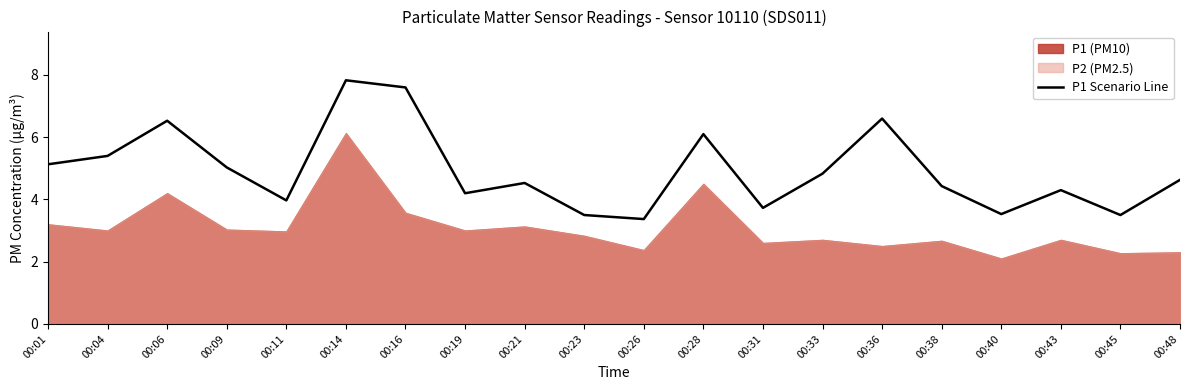

How many interior local valleys (lower than both neighbors) does the data have?

6